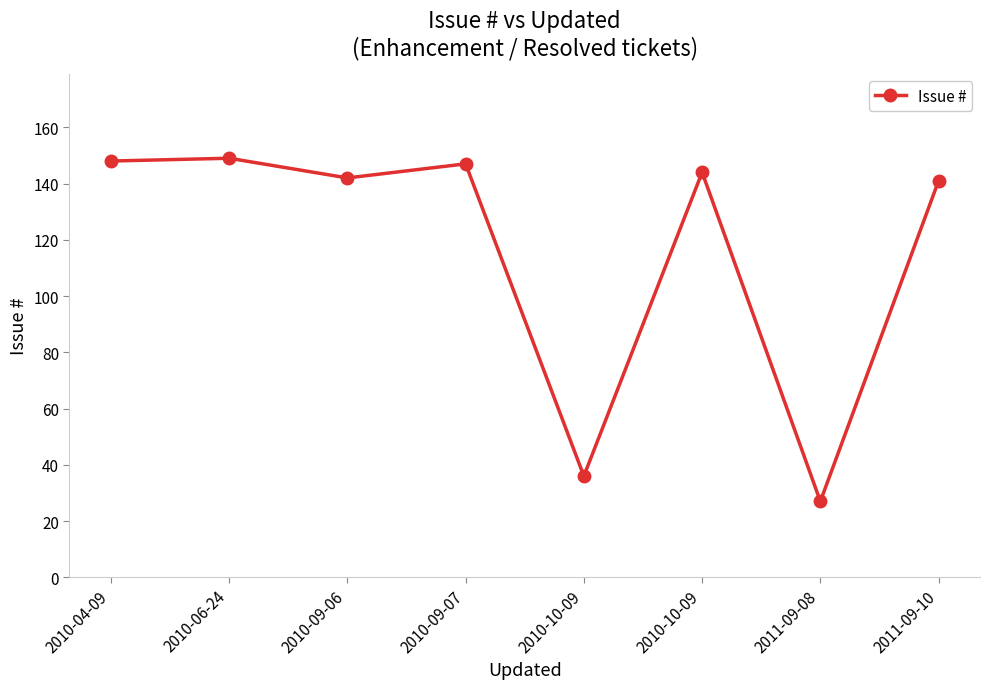

How many values are below 144?

4